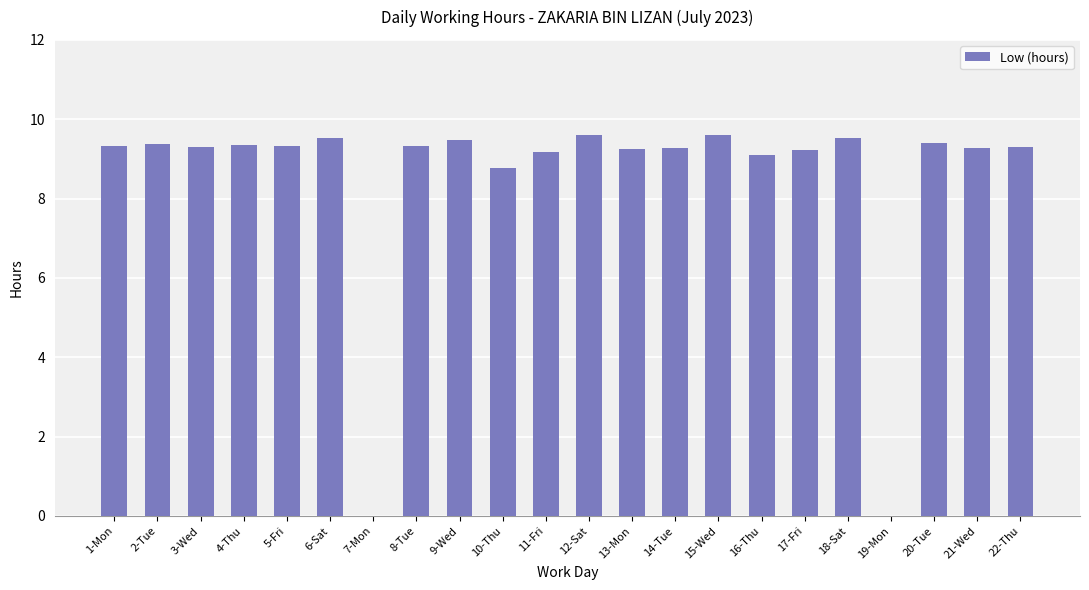

The chart shows a value of 16.2 at 20-Tue. True or false?

False